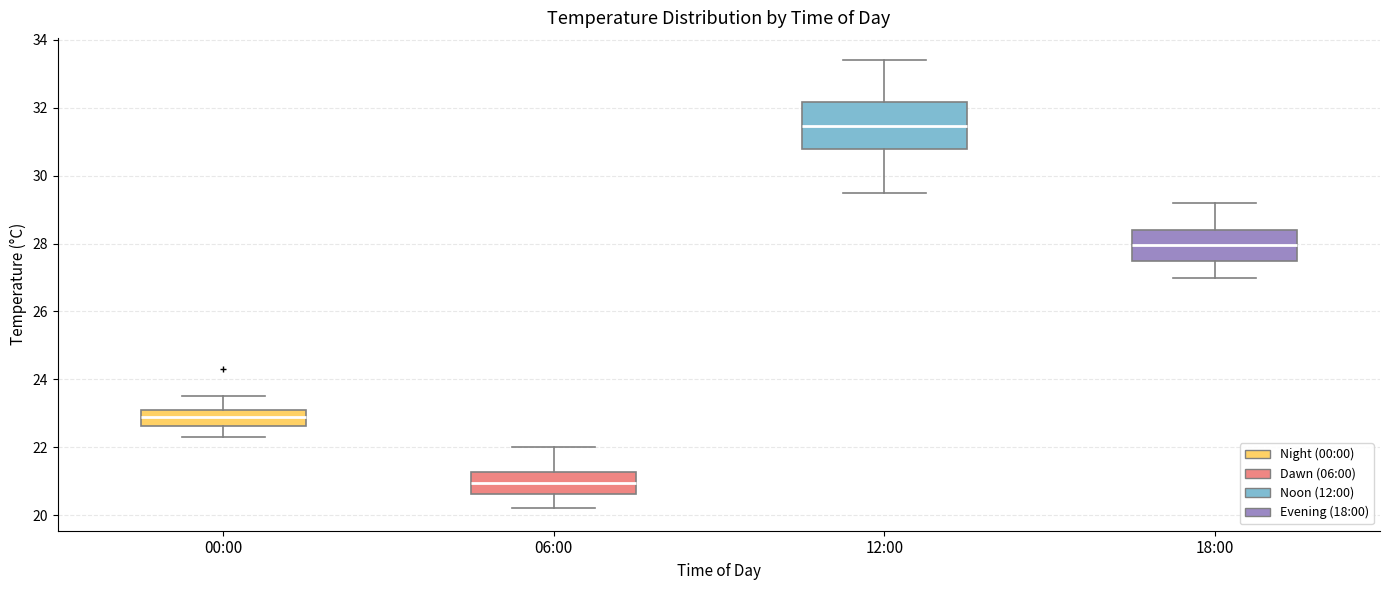

Reading left to right, transcribe this box plot: for each box, give where its median line is, the range the box spans, and where its two whiskers end, as read against the y-axis. The values are not printed on the chart, so give them approximately, as read against the axis.

00:00: median 23.0, box 22.6 to 23.2, whiskers 22.4 to 23.6
06:00: median 21.0, box 20.6 to 21.2, whiskers 20.2 to 22.0
12:00: median 31.4, box 30.8 to 32.2, whiskers 29.6 to 33.4
18:00: median 28.0, box 27.6 to 28.4, whiskers 27.0 to 29.2